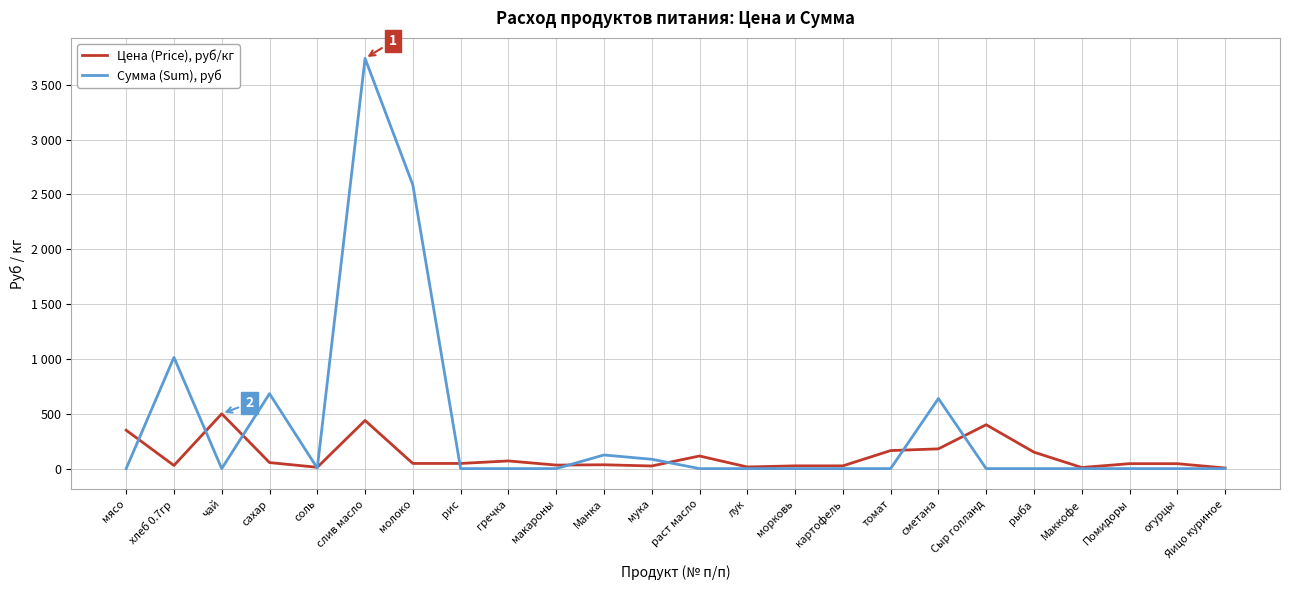

Reading left to right, transcribe all the data shown in this chart.

Цена (Price), руб/кг: мясо=350.0	хлеб 0.7гр=28.6	чай=500.0	сахар=55.0	соль=12.0	слив масло=438.9	молоко=47.0	рис=47.0	гречка=70.0	макароны=32.0	Манка=35.0	мука=24.0	раст масло=115.0	лук=15.0	морковь=25.0	картофель=25.0	томат=164.3	сметана=180.0	Сыр голланд=400.0	рыба=150.0	Маккофе=10.0	Помидоры=45.0	огурцы=45.0	Яицо куриное=5.5
Сумма (Sum), руб: мясо=0.0	хлеб 0.7гр=1014.2	чай=0.0	сахар=683.4	соль=4.3	слив масло=3739.3	молоко=2586.2	рис=0.0	гречка=0.0	макароны=0.0	Манка=124.2	мука=85.2	раст масло=0.0	лук=0.0	морковь=0.0	картофель=0.0	томат=0.0	сметана=639.0	Сыр голланд=0.0	рыба=0.0	Маккофе=0.0	Помидоры=0.0	огурцы=0.0	Яицо куриное=0.0